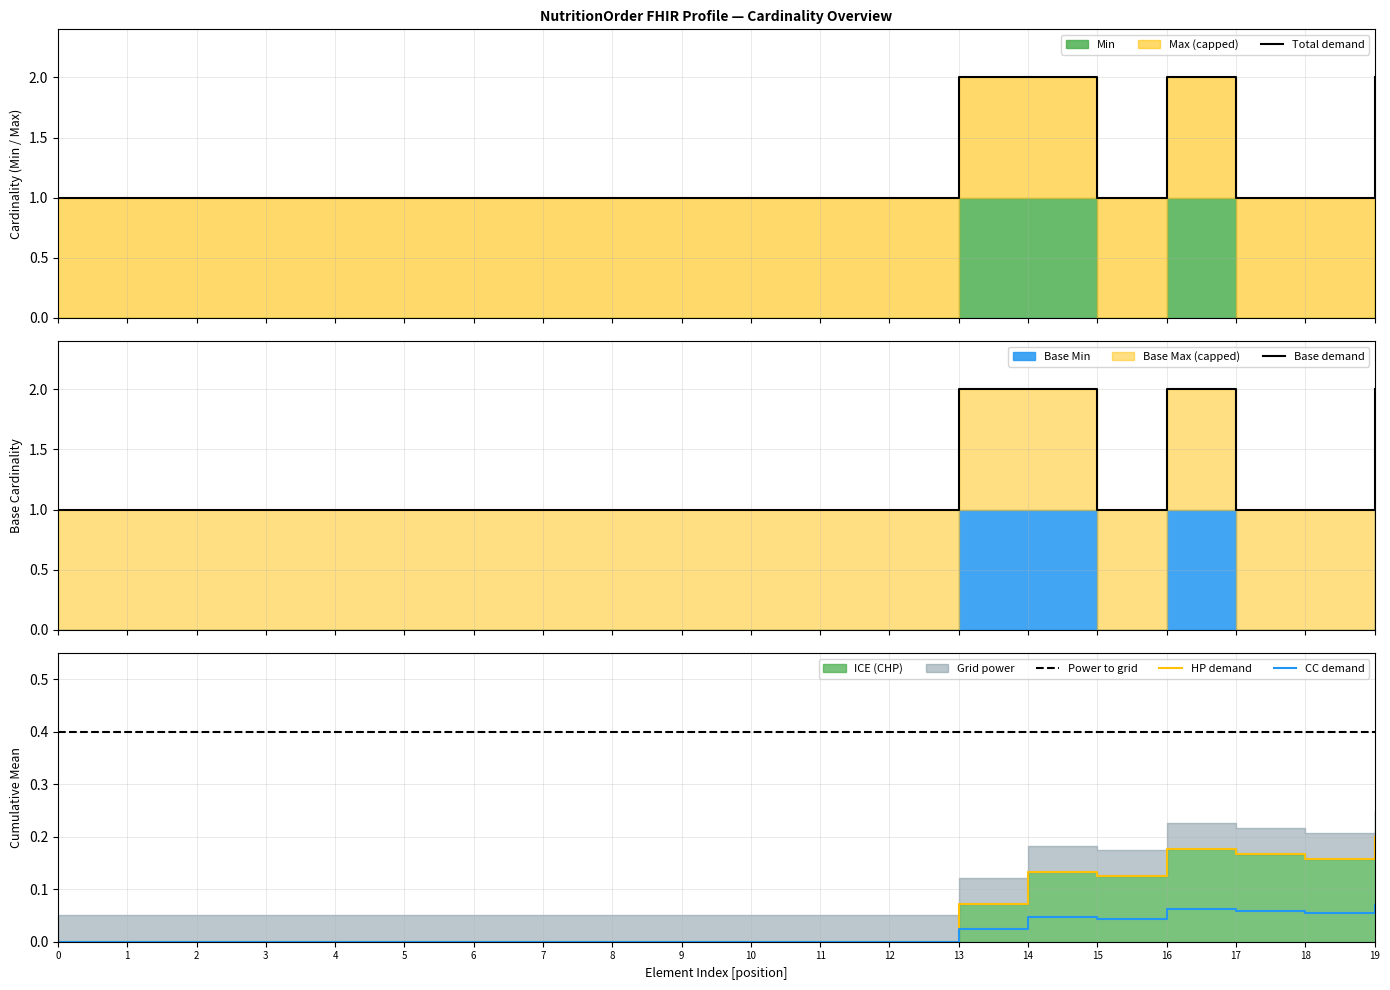

Which label corresponds to the largest value in the chart?

13